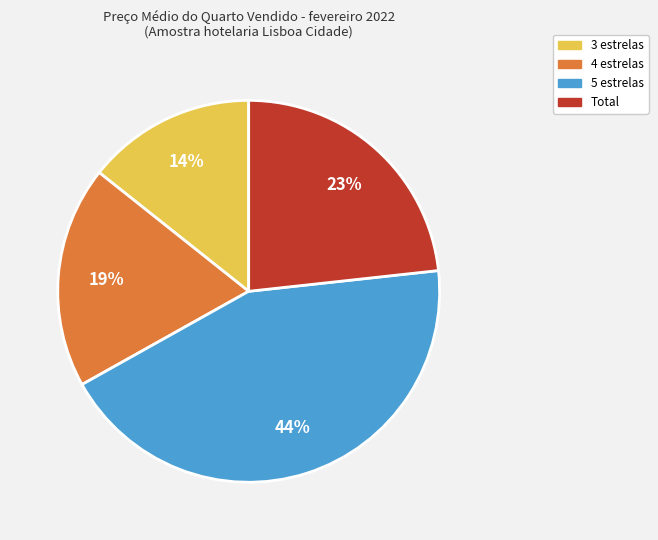

What percentage is the 4 estrelas slice, to the nearest percent?

19%